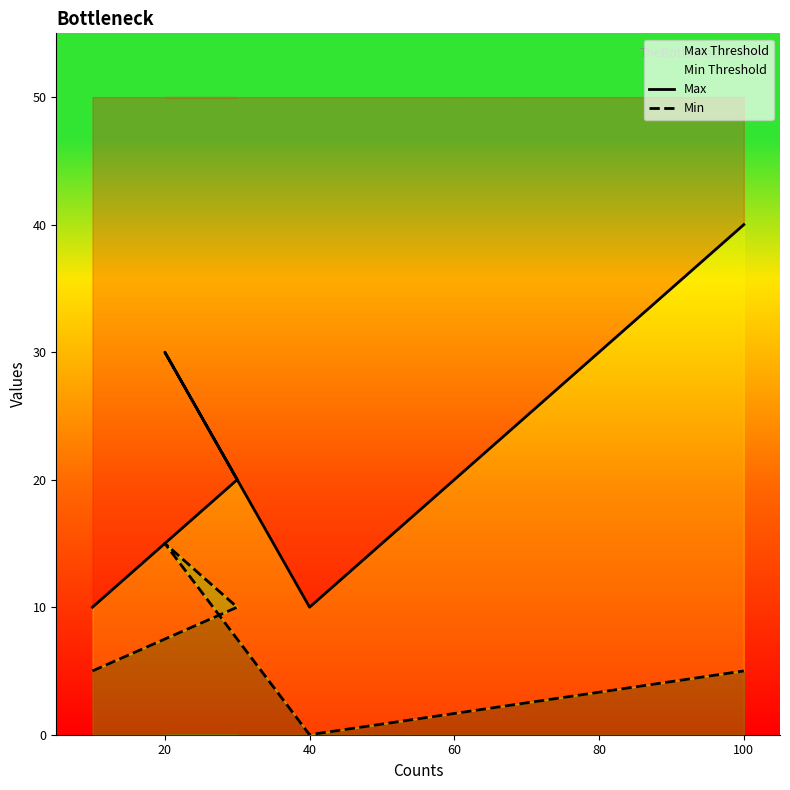

At how many categories does at least one series exceed 29?

2